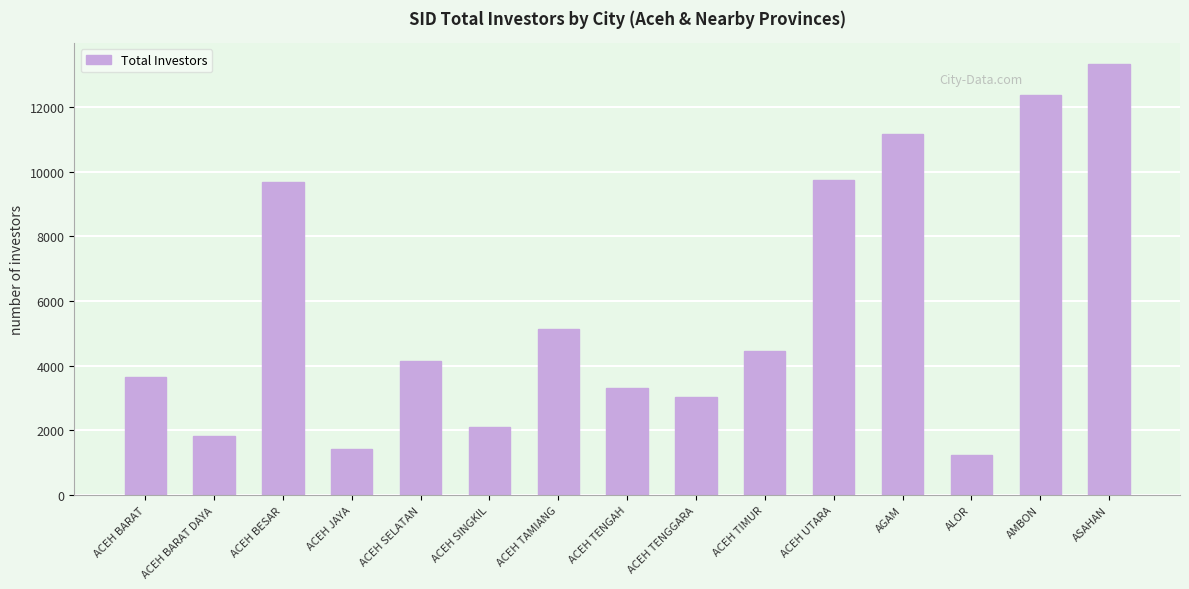

Read the value at ACEH BARAT DAYA, to the nearest 10.

1820